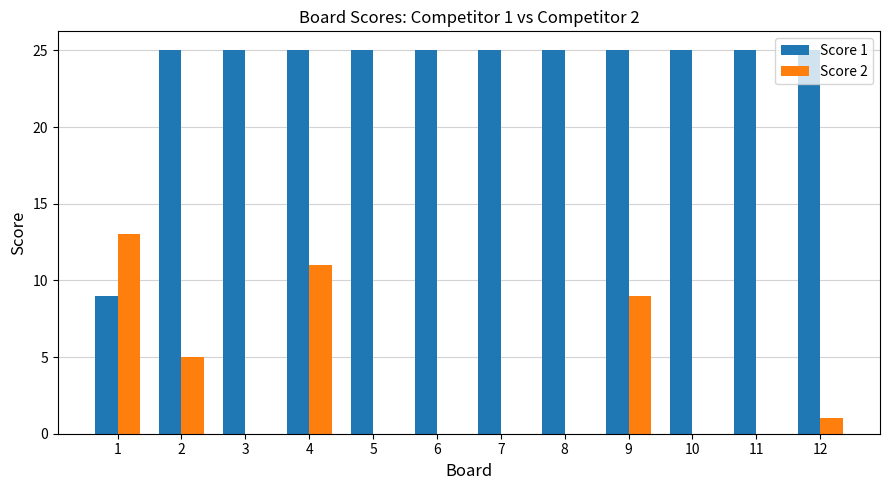

Between 1 and 12, which series saw the biggest shift?

Score 1